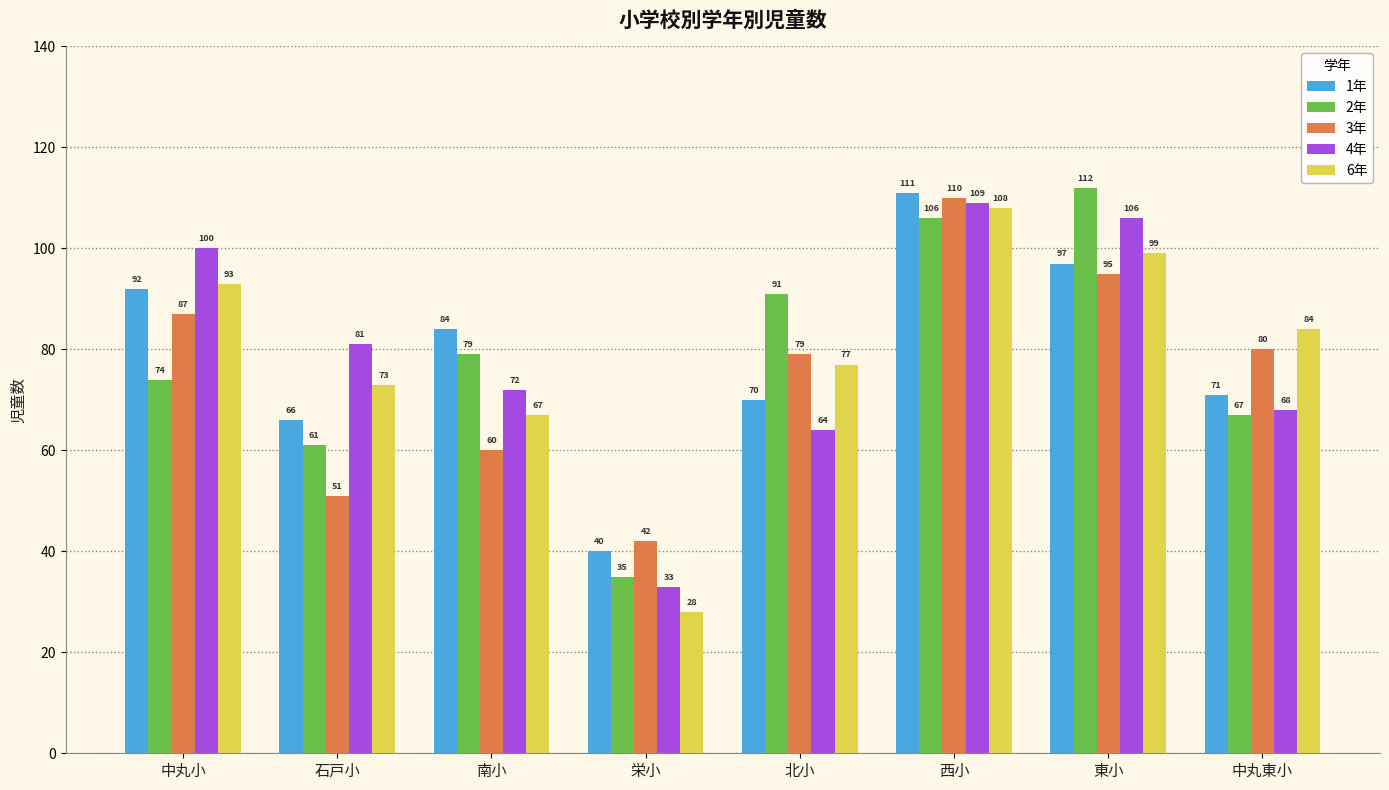

At which category is the sum across all series the highest?

西小